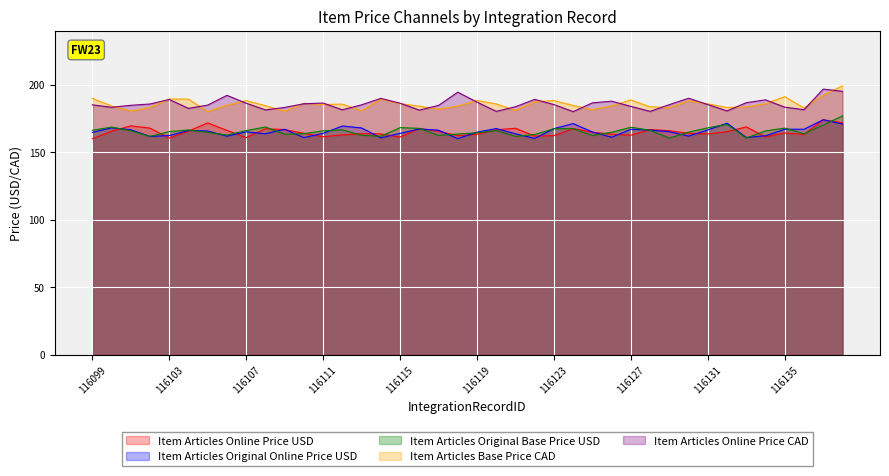

What is the minimum value shown in the chart?

160.0